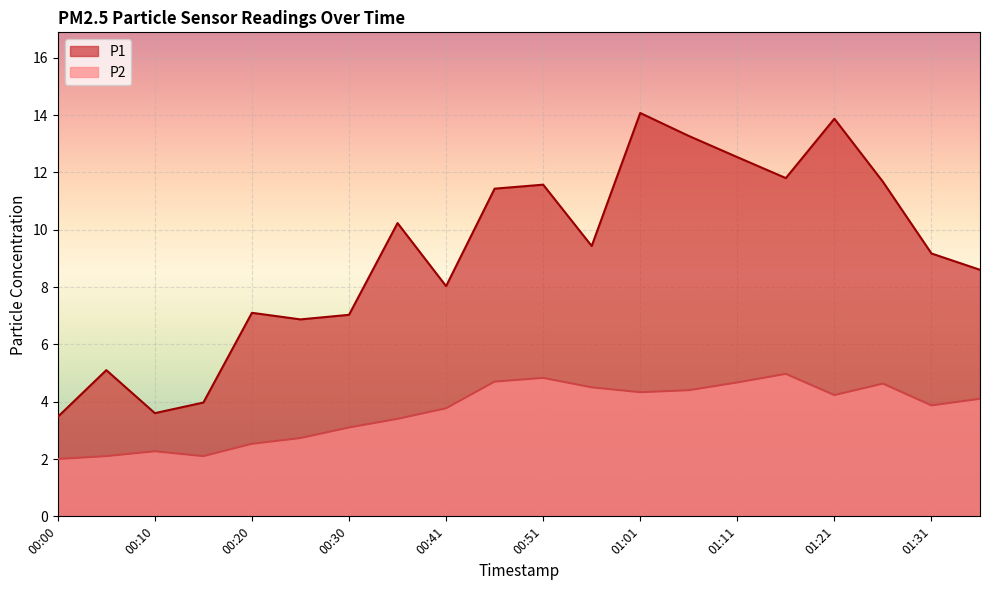

What is the label of the 2nd point from the left?

00:05